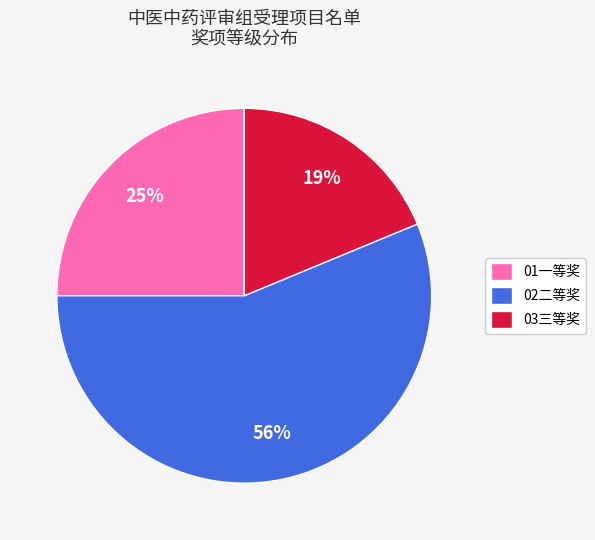

How many slices are in this pie chart?

3